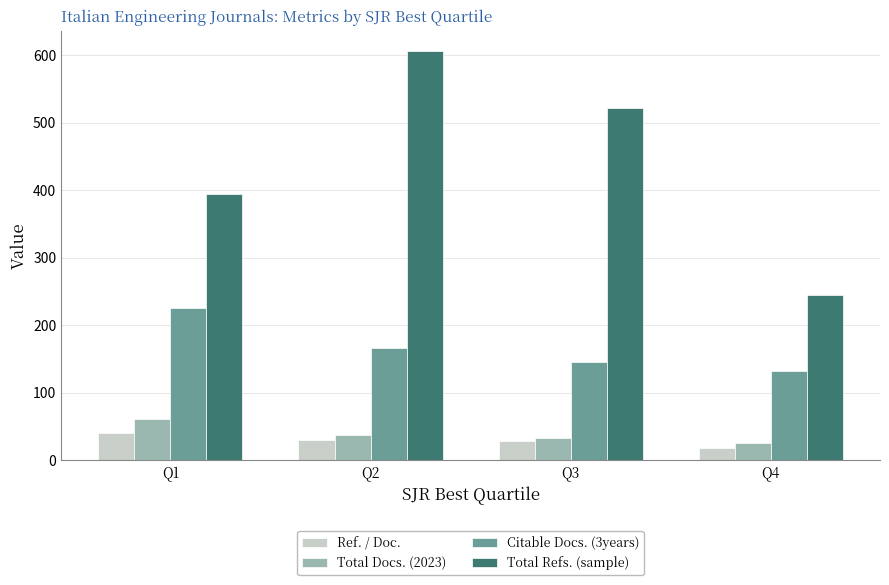

At which label does Citable Docs. (3years) reach its peak?

Q1